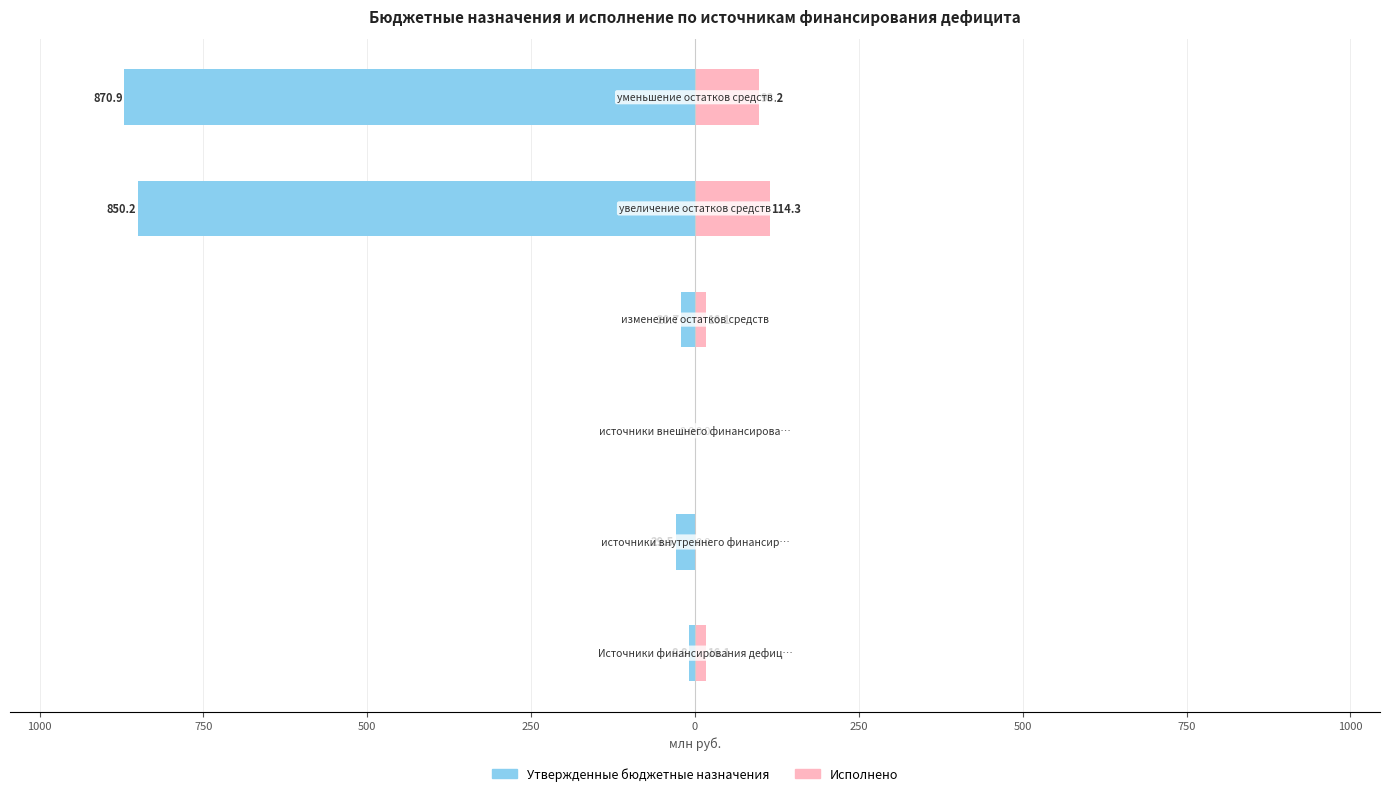

Which series changed the most between 1000 and 500?

Исполнено